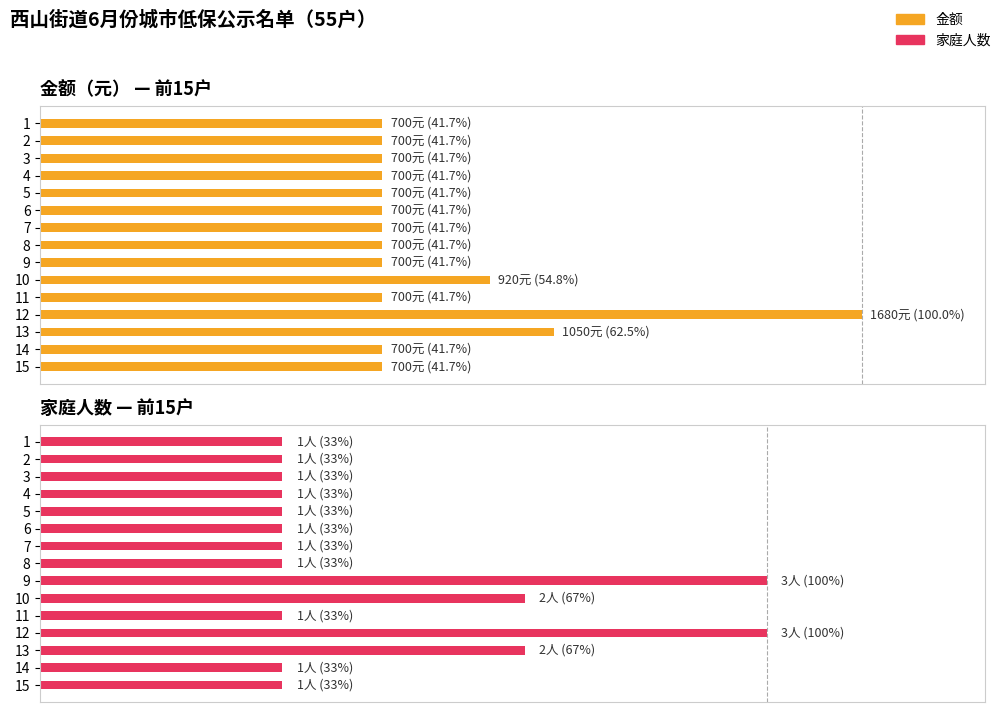

Rank the series by their maximum value, from highest to lowest.

金额, 家庭人数